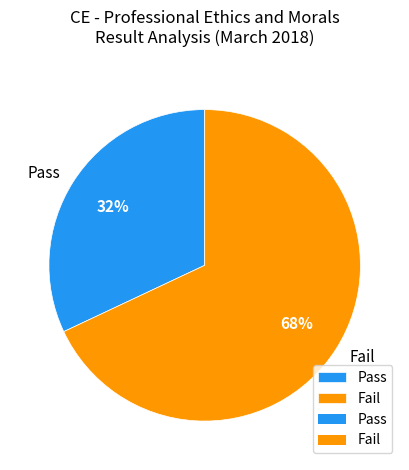

To the nearest percent, what percentage of the pie is Pass?

32%